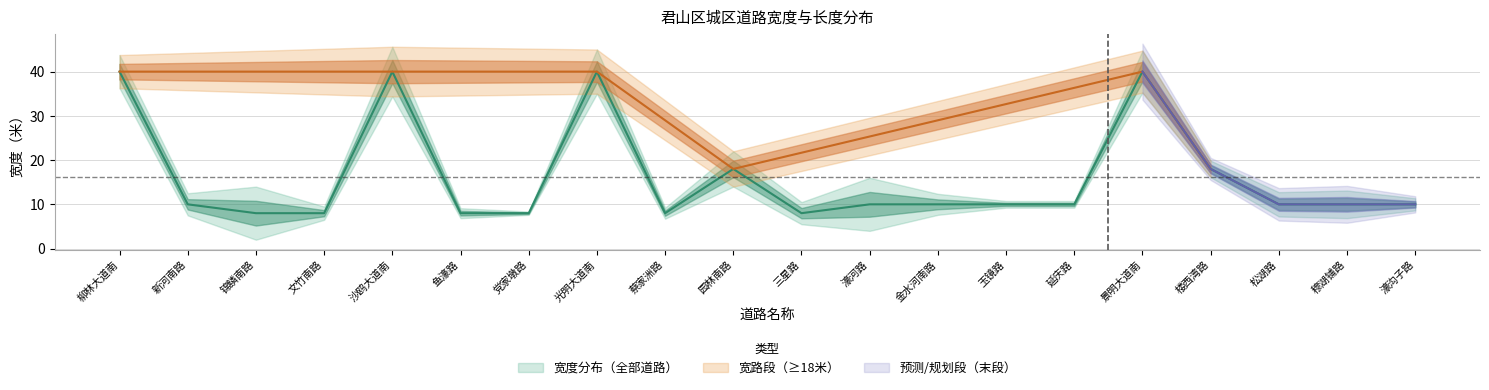

What is the maximum value shown in the chart?

40